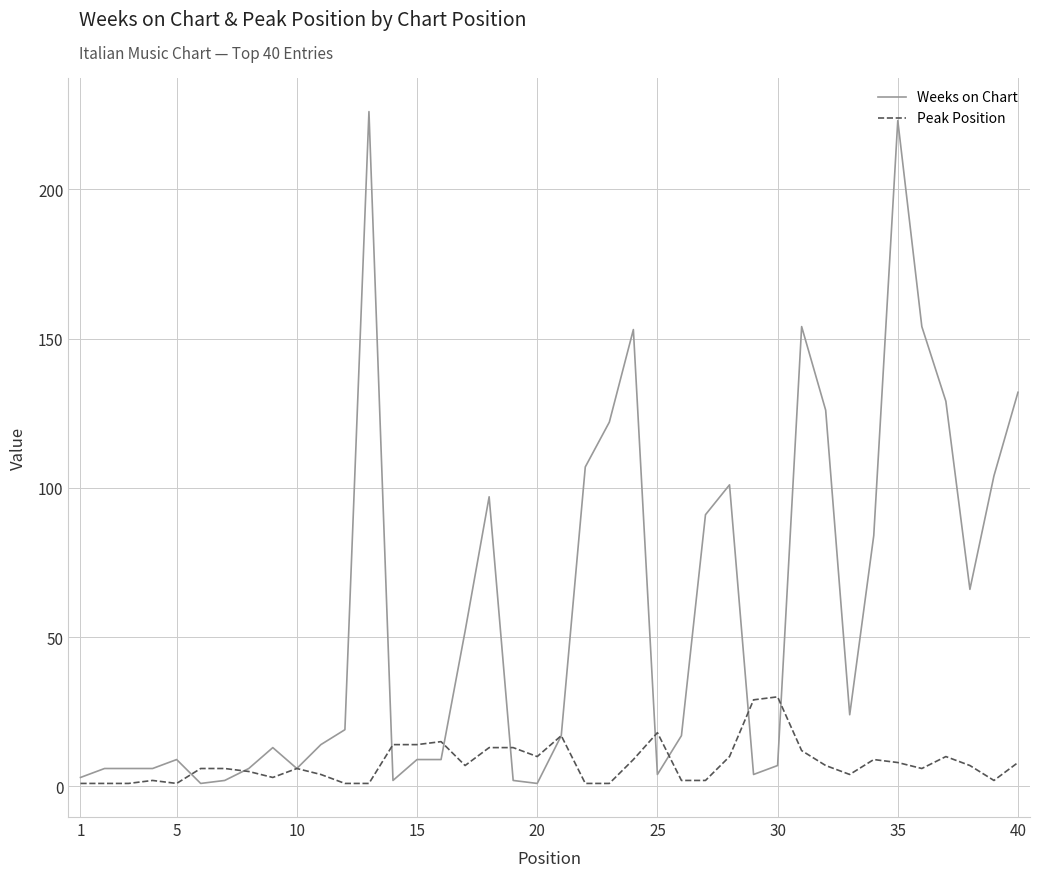

Rank the series by their average value, from highest to lowest.

Weeks on Chart, Peak Position